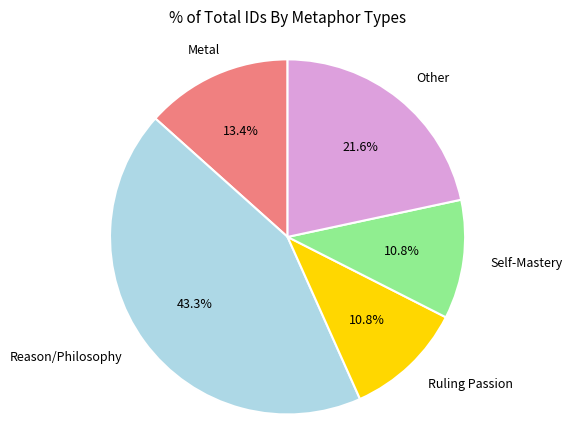

Is there any slice that represents more than half of the pie?

No